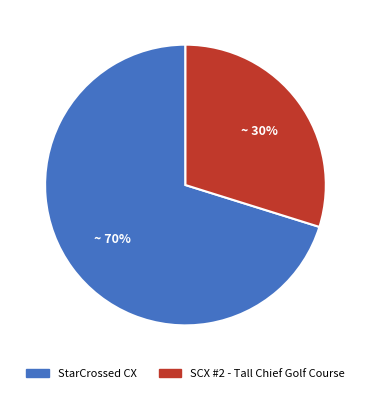

Which has a higher value, SCX #2 - Tall Chief Golf Course or StarCrossed CX?

StarCrossed CX